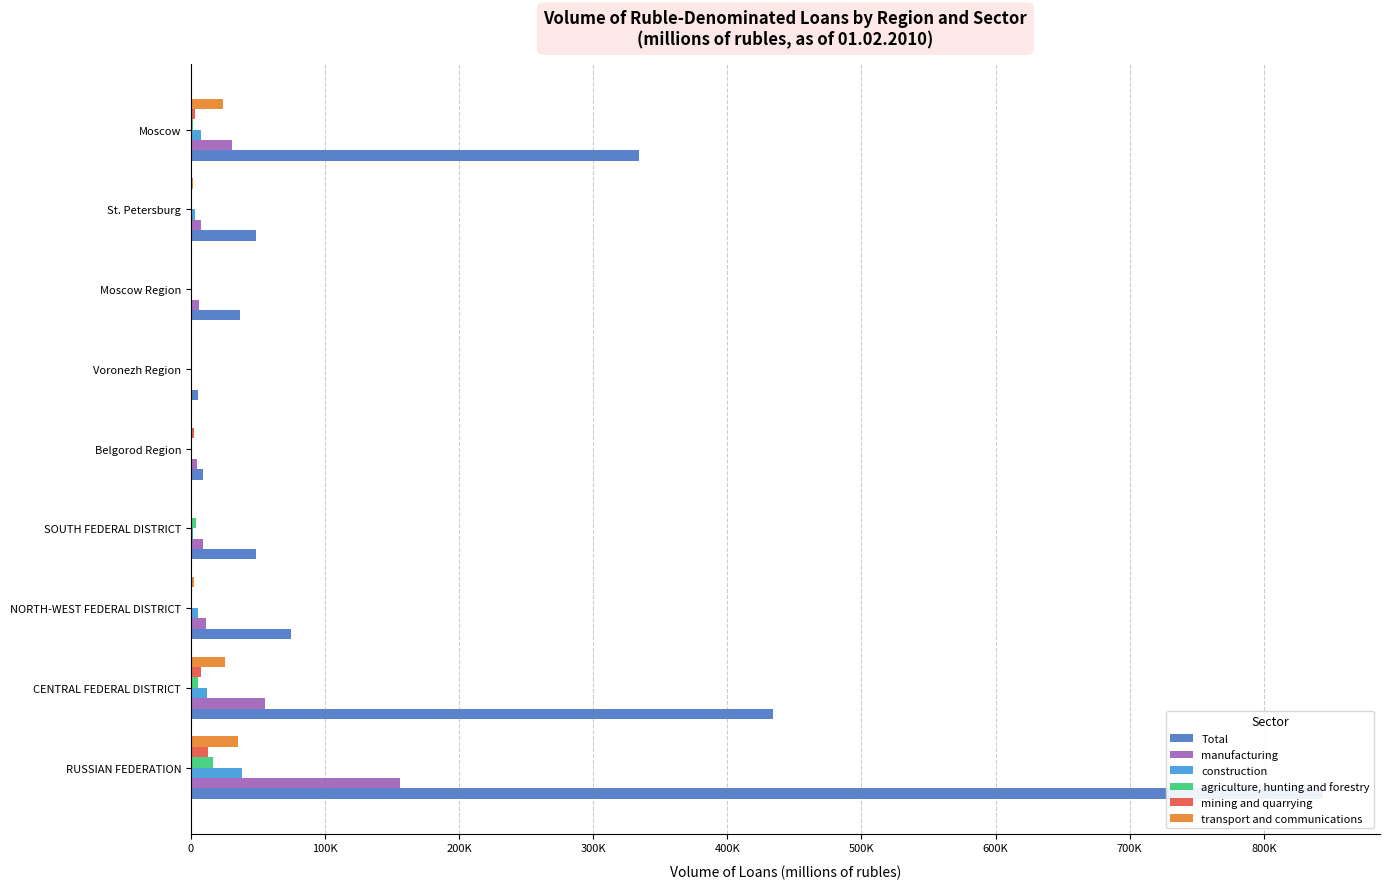

What are all the series names shown in the legend?

Total, manufacturing, construction, agriculture, hunting and forestry, mining and quarrying, transport and communications